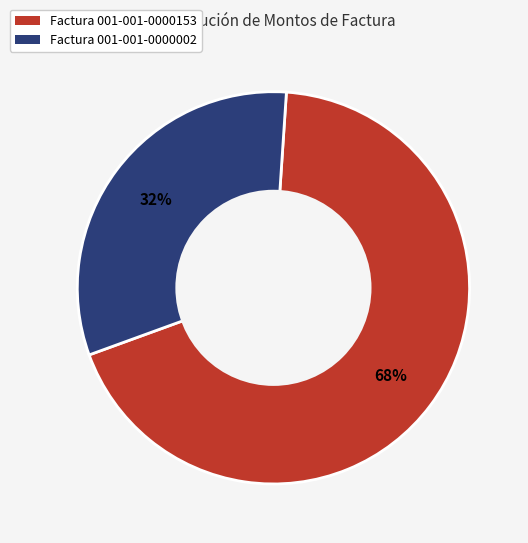

Which slice is the smallest?

Factura 001-001-0000002